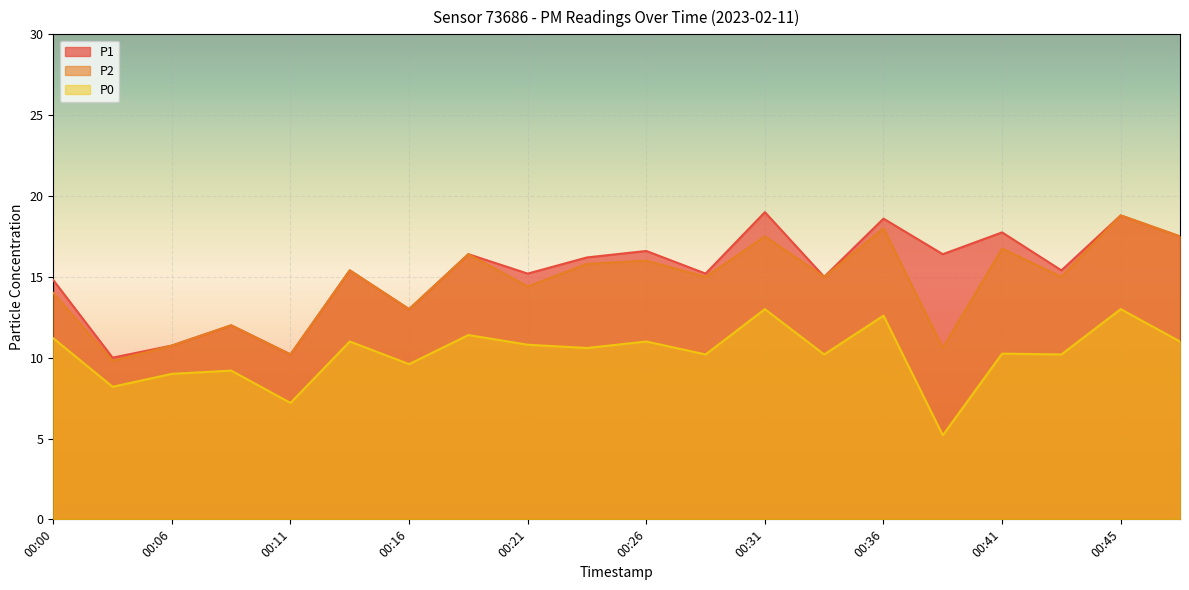

In P1, how many points are lower than both neighbors (excluding endpoints)?

8